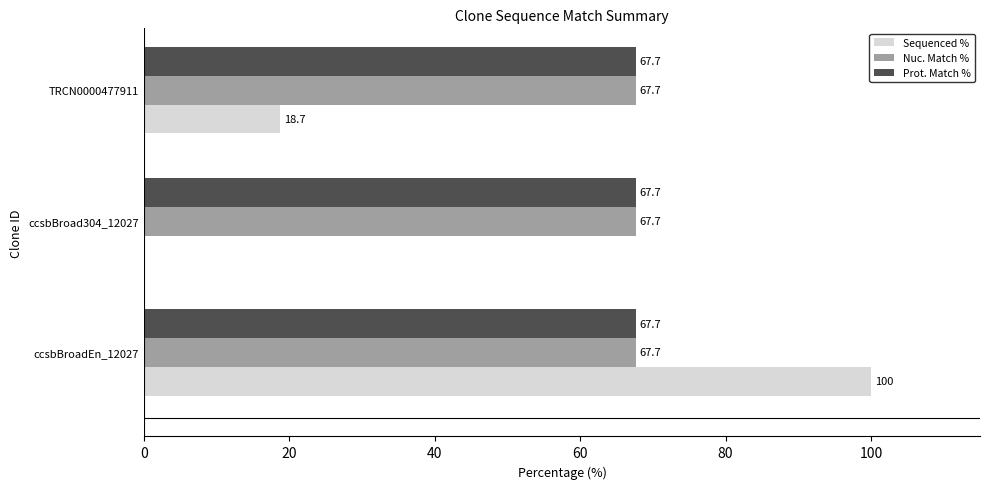

What is the maximum value shown in the chart?

100.0